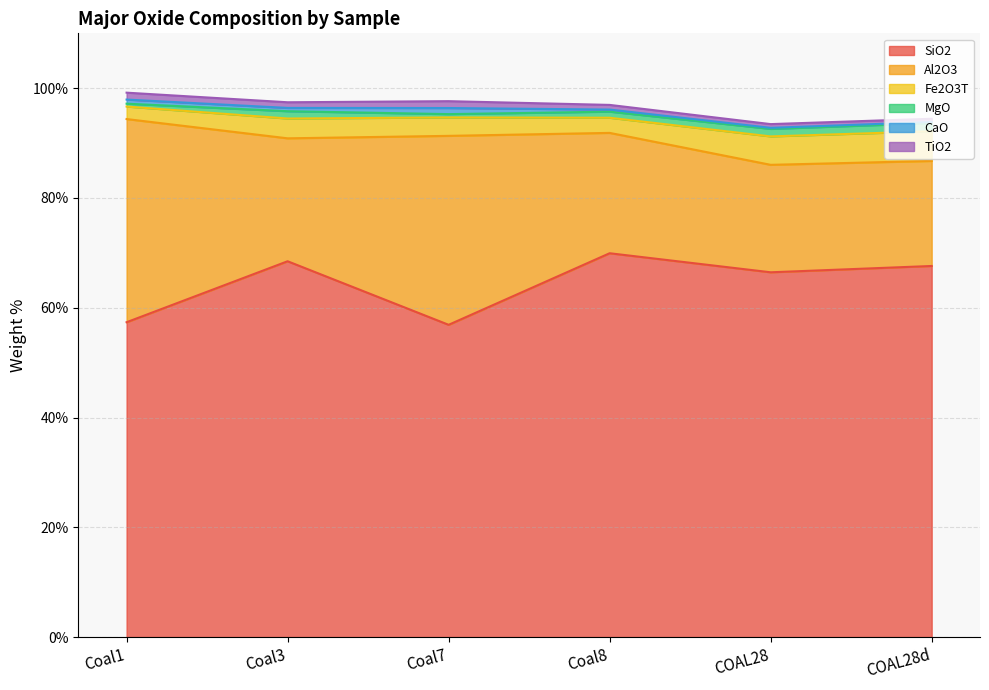

How many times do TiO2 and MgO cross each other?

3